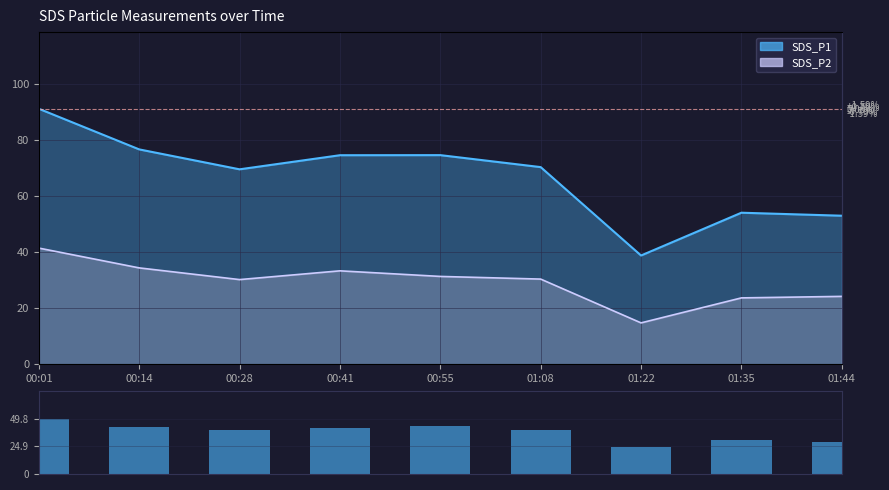

Where does the data first go above 40?

00:01